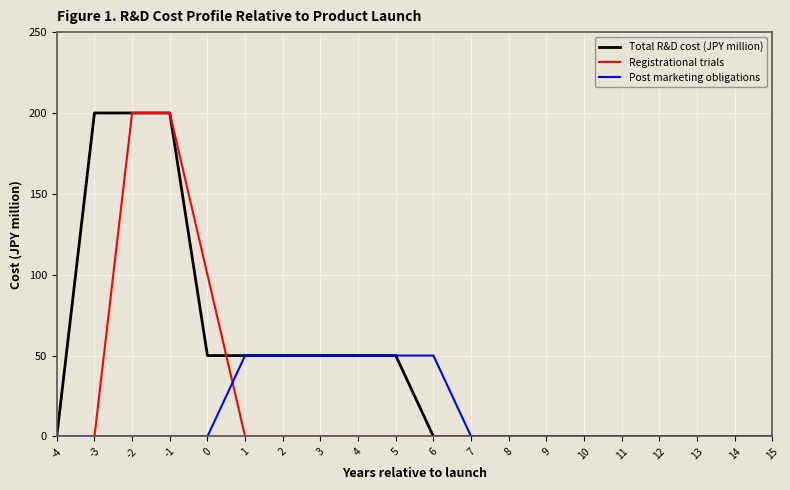

Which series has the largest total across all categories?

Total R&D cost (JPY million)